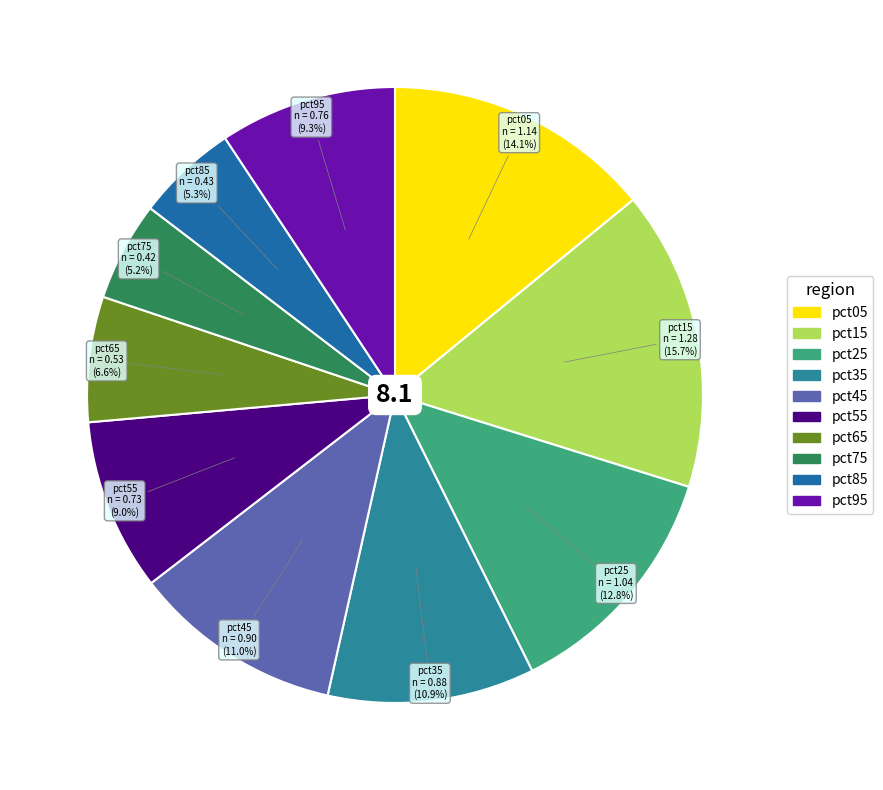

Is pct35 the majority of the pie?

No